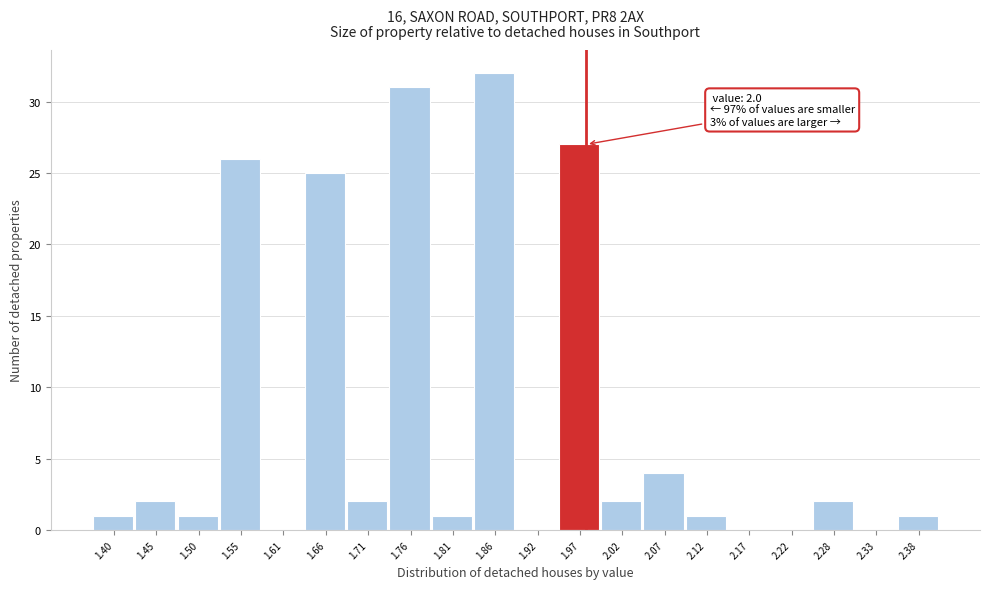

Reading left to right, transcribe all the data shown in this chart.

1.40=1	1.45=2	1.50=1	1.55=26	1.61=0	1.66=25	1.71=2	1.76=31	1.81=1	1.86=32	1.92=0	1.97=27	2.02=2	2.07=4	2.12=1	2.17=0	2.22=0	2.28=2	2.33=0	2.38=1